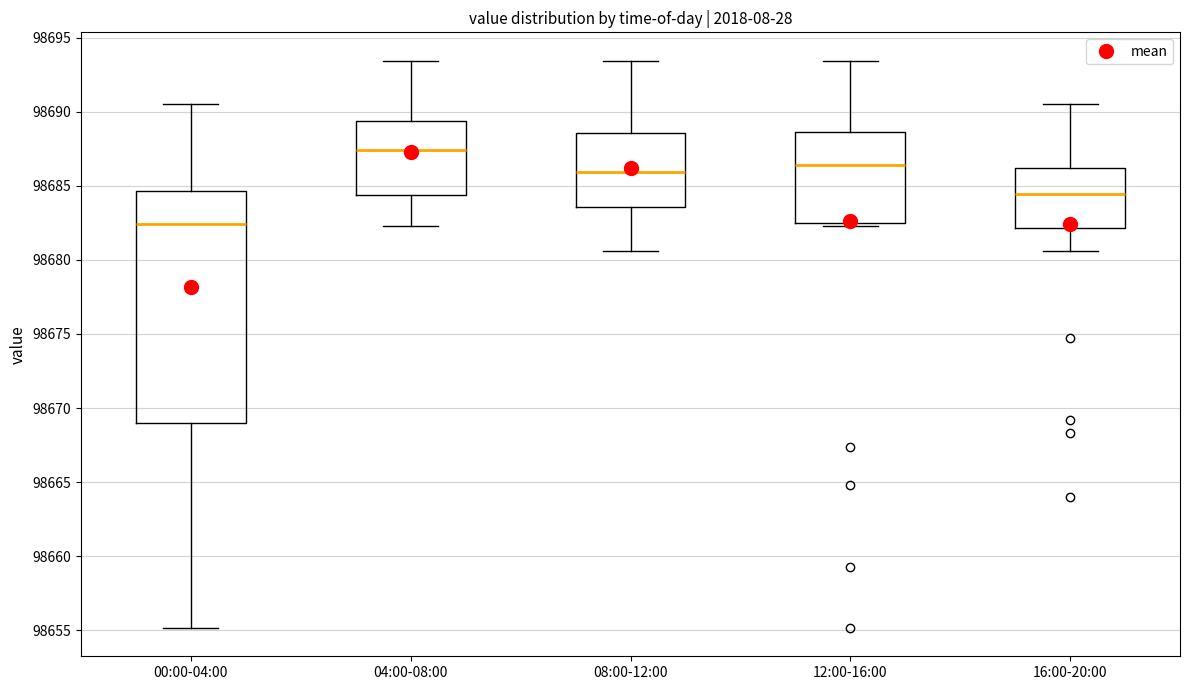

Comparing the boxes themselves (not the whiskers), which one is the tallest?

00:00-04:00